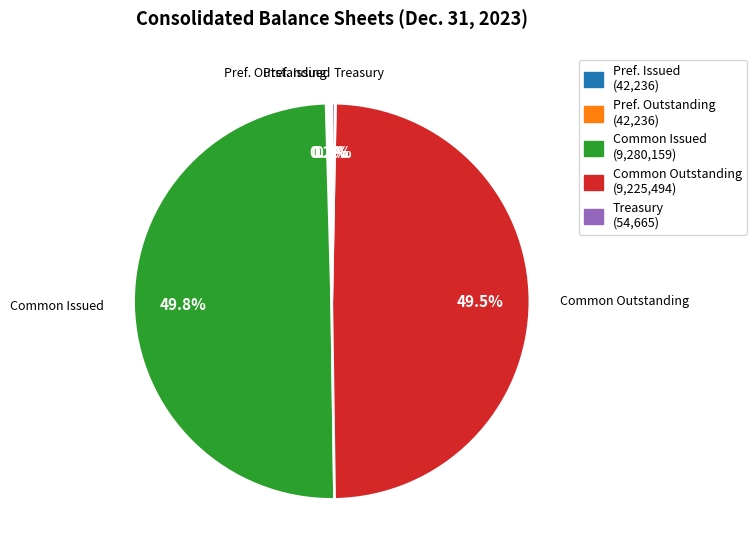

Does Treasury (54,665) account for over 50% of the chart?

No